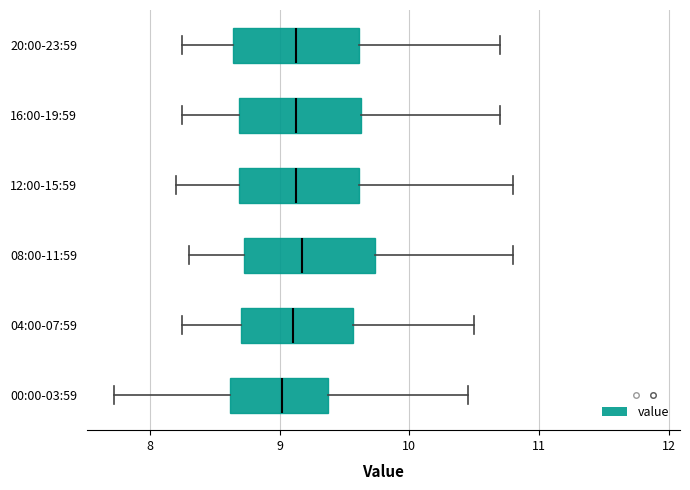

Reading bottom to top, read every box against the x-axis: the position of its median line, the range the box covers, and the ends of its whiskers. The values are not printed on the chart, so give them approximately, as read against the axis.

00:00-03:59: median 9.0, box 8.6 to 9.4, whiskers 7.7 to 10.5
04:00-07:59: median 9.1, box 8.7 to 9.6, whiskers 8.3 to 10.5
08:00-11:59: median 9.2, box 8.7 to 9.7, whiskers 8.3 to 10.8
12:00-15:59: median 9.1, box 8.7 to 9.6, whiskers 8.2 to 10.8
16:00-19:59: median 9.1, box 8.7 to 9.6, whiskers 8.3 to 10.7
20:00-23:59: median 9.1, box 8.6 to 9.6, whiskers 8.3 to 10.7